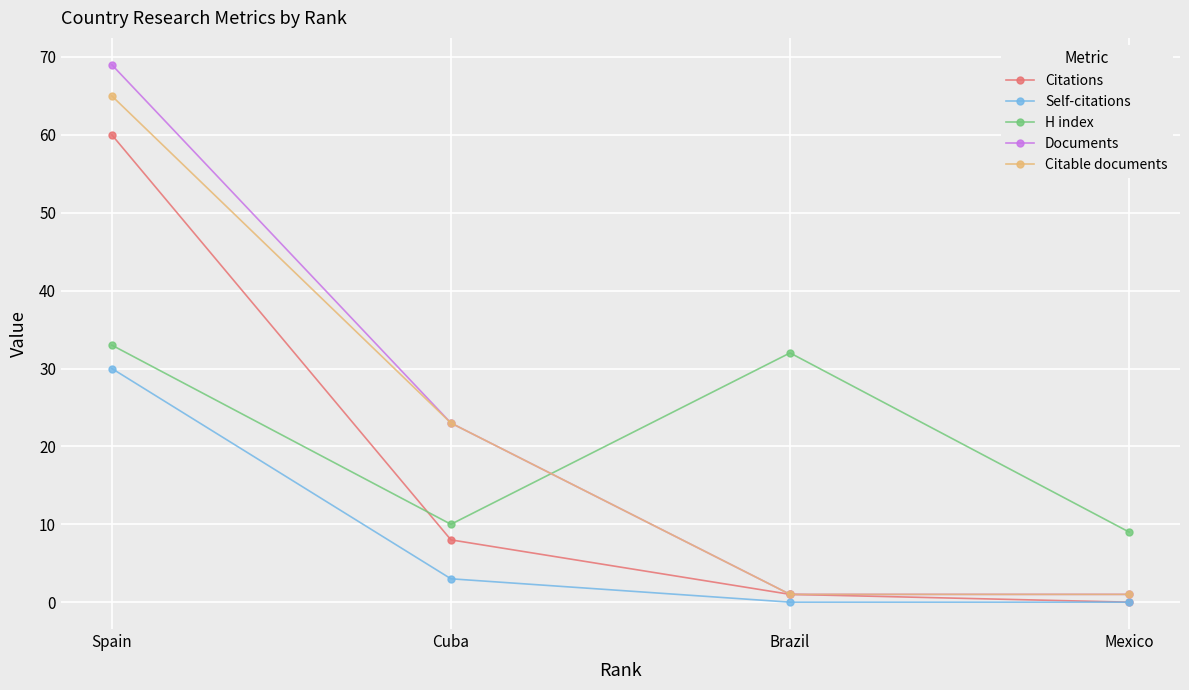

What is the maximum value for Self-citations?

30